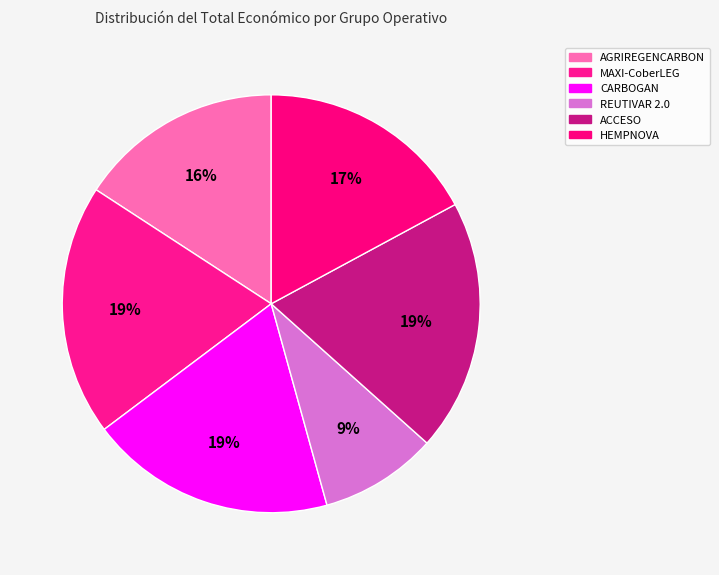

How much of the chart is everything except AGRIREGENCARBON?

84.2%